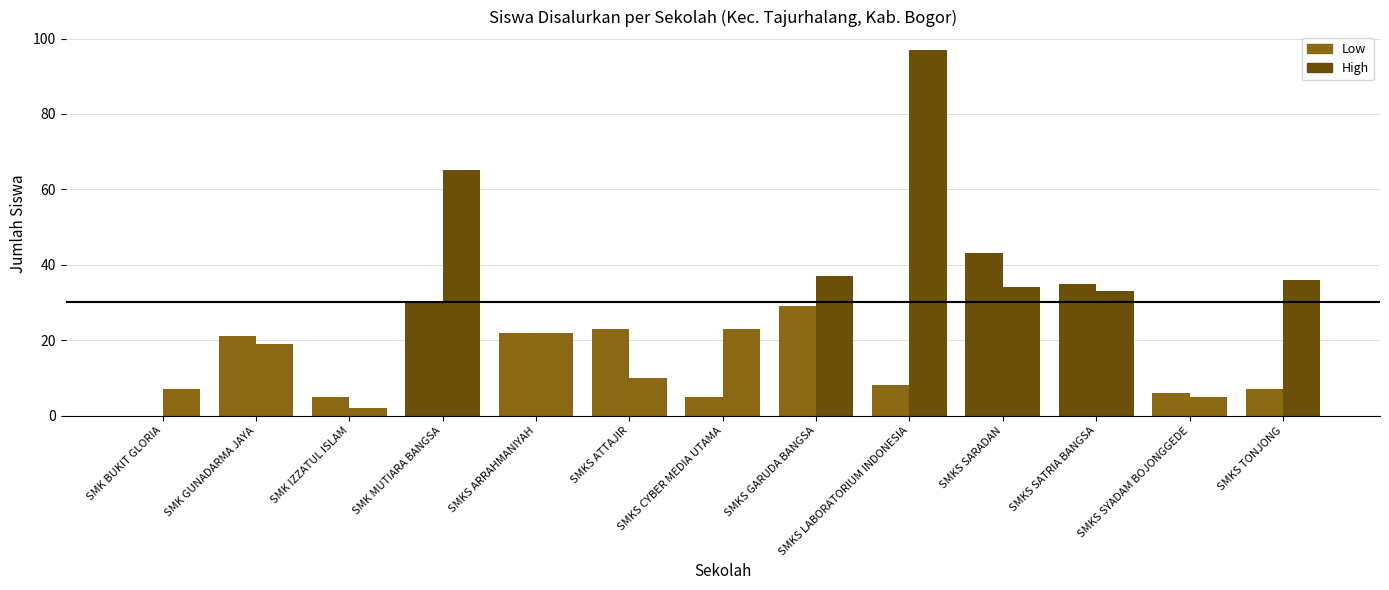

At how many categories does at least one series exceed 88?

1